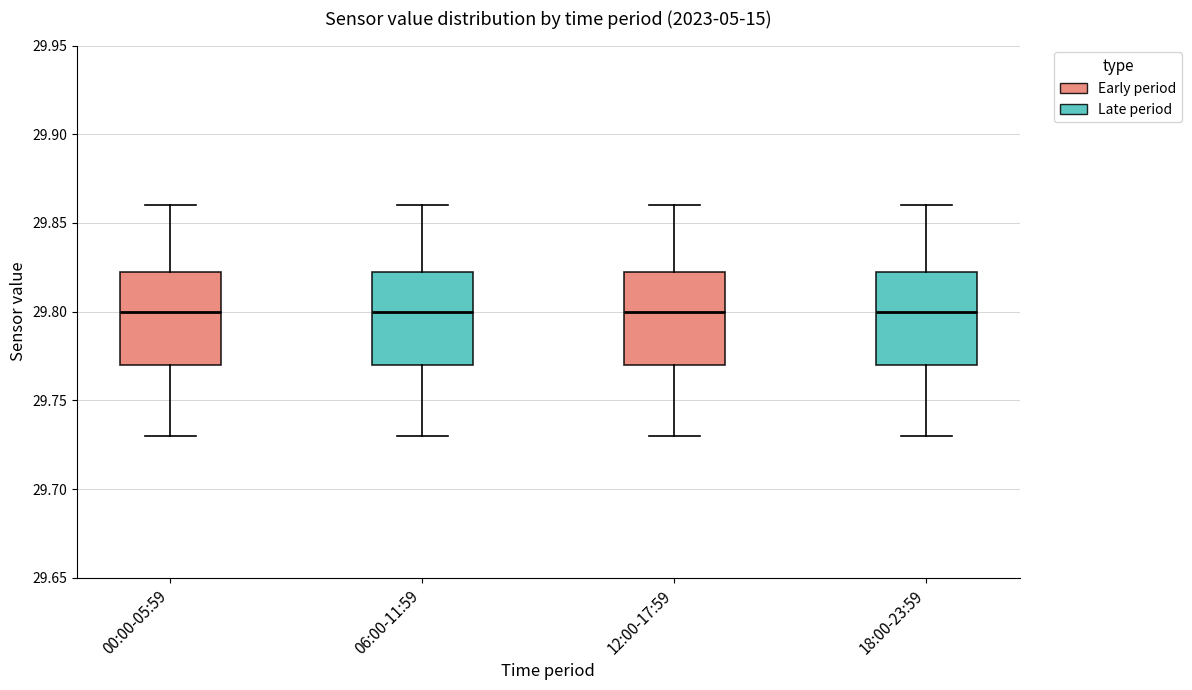

Where is the lower edge of the box for 00:00-05:59 on the y-axis? The values are not printed on the chart, so give them approximately, as read against the axis.

29.770